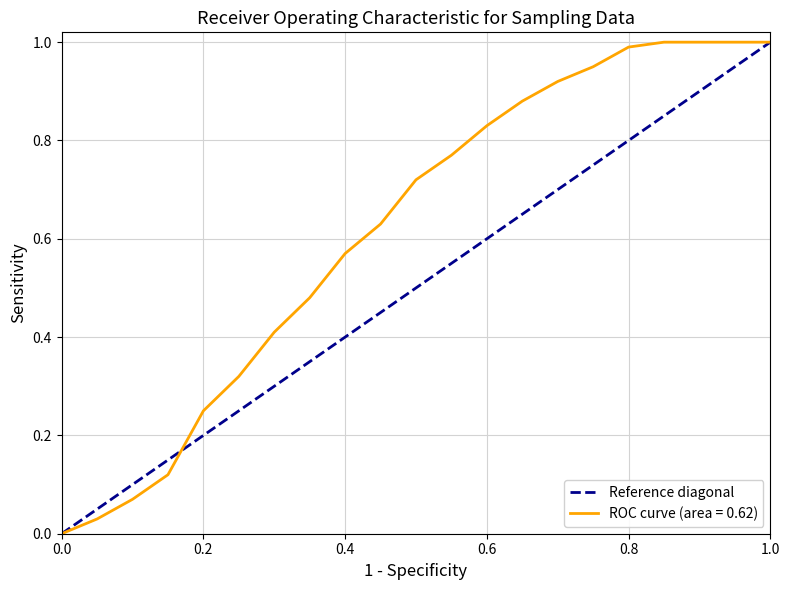

Which has a higher value, 0.2 or 0.0?

0.2